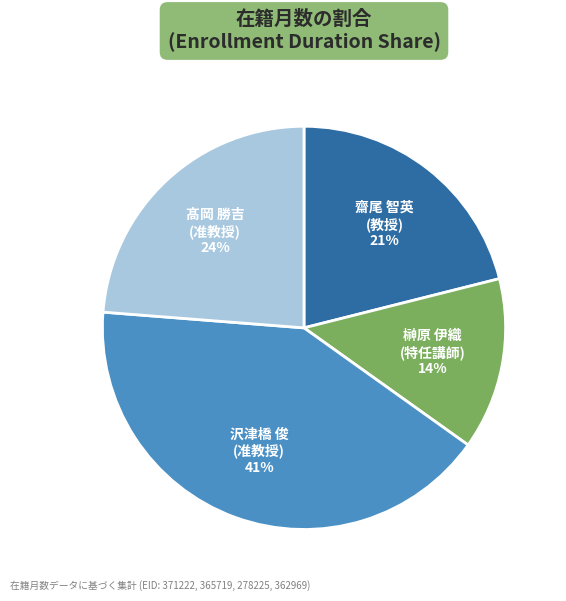

To the nearest percent, what is the average slice percentage?

25%